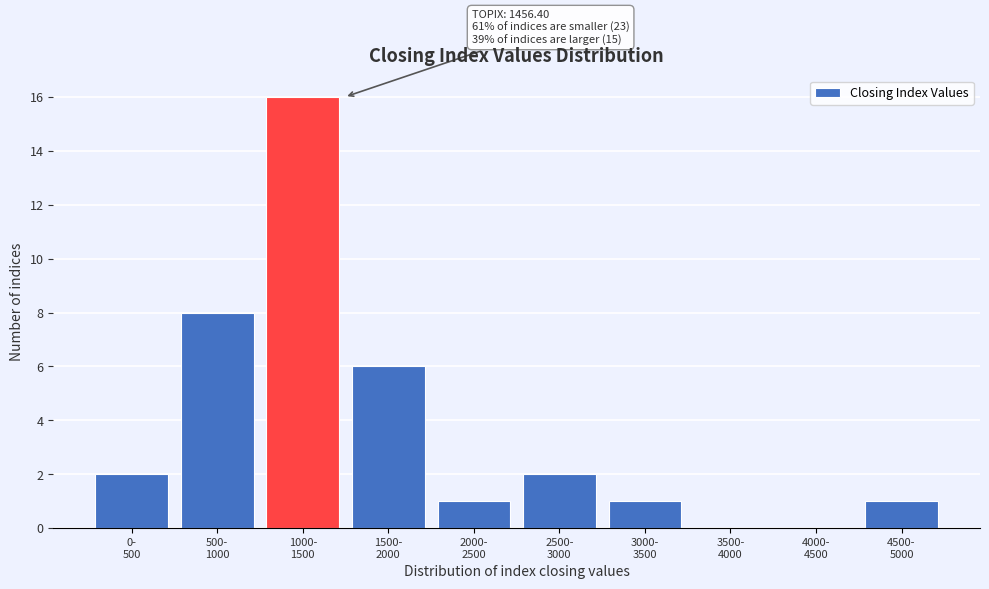

What is the sum of all values?

37